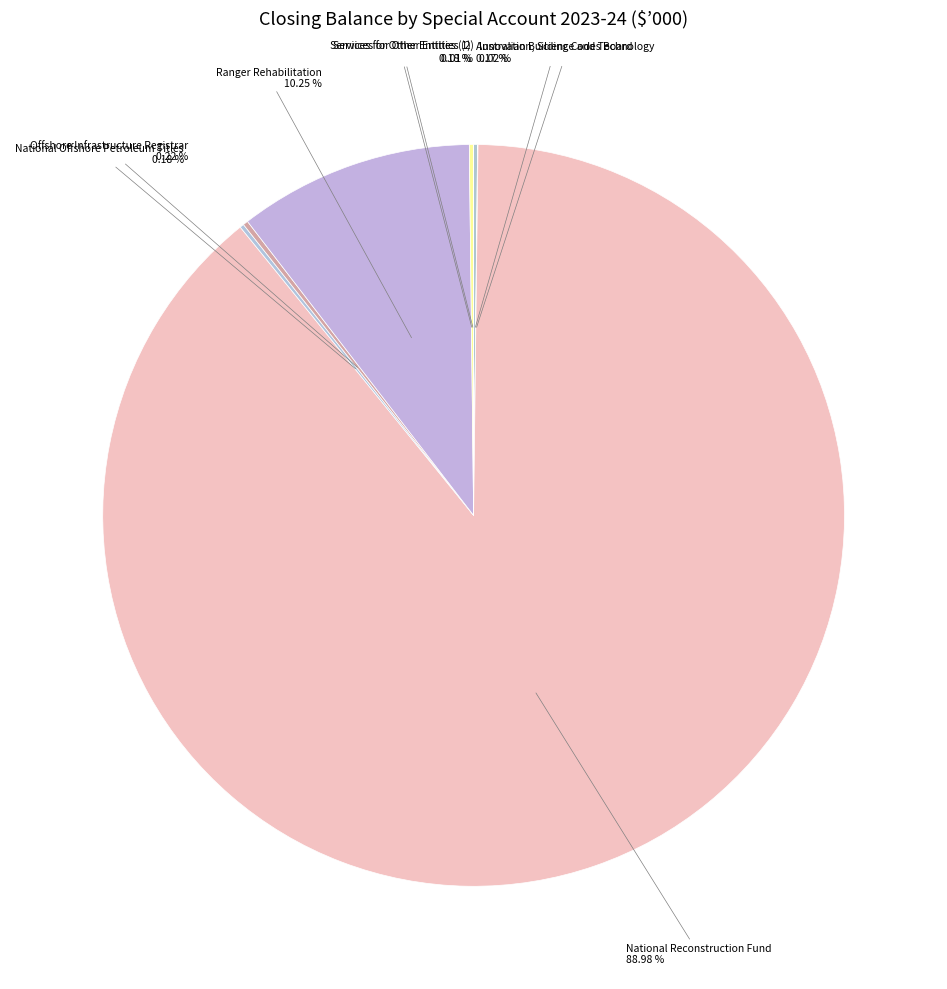

Is there a majority slice in this chart?

Yes